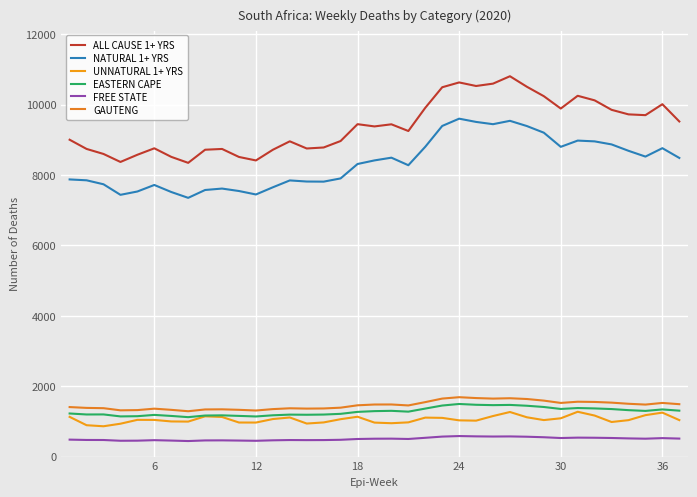

True or false: FREE STATE has more than 0 points higher than both neighbors.

True